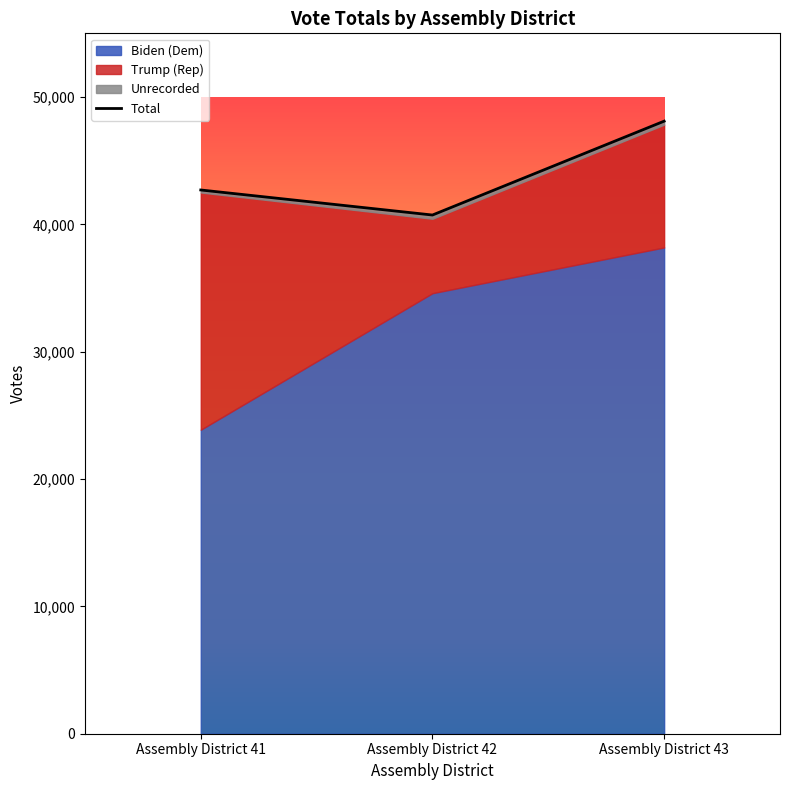

At which category does the chart reach its peak across all series?

Assembly District 43